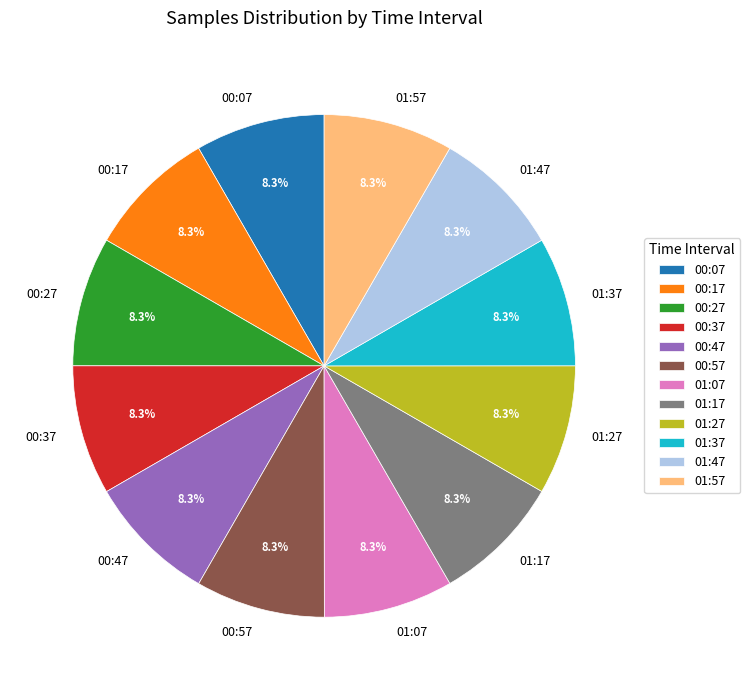

What is the ratio of the value at 00:27 to the value at 01:27?

1.0